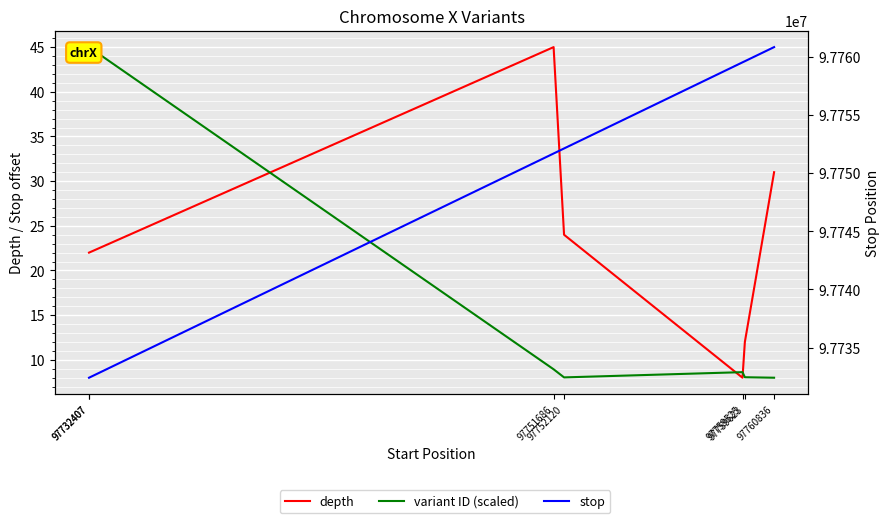

At which label is stop closest to 97746622?

97751686